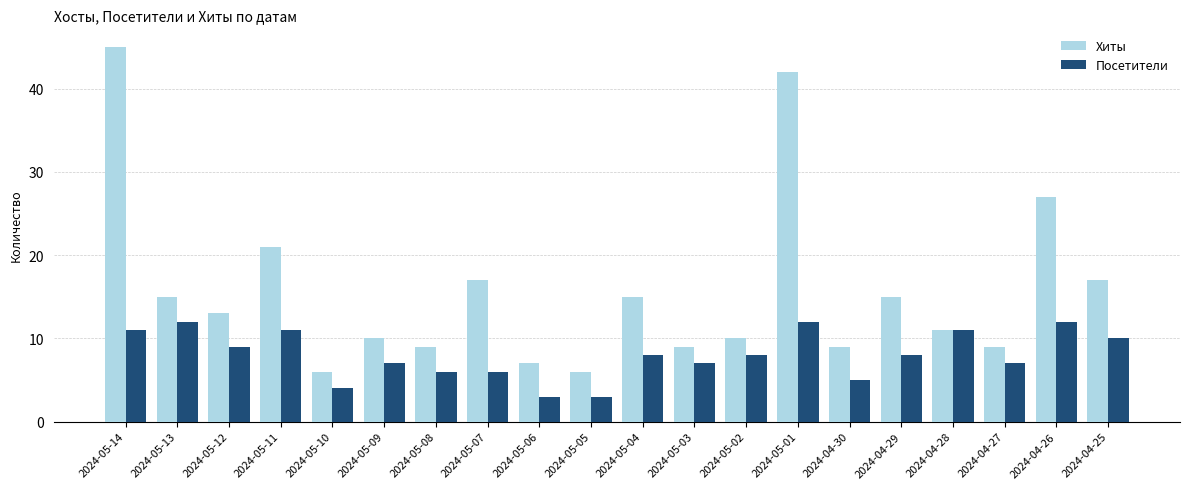

What is the label of the 14th bar from the right?

2024-05-08